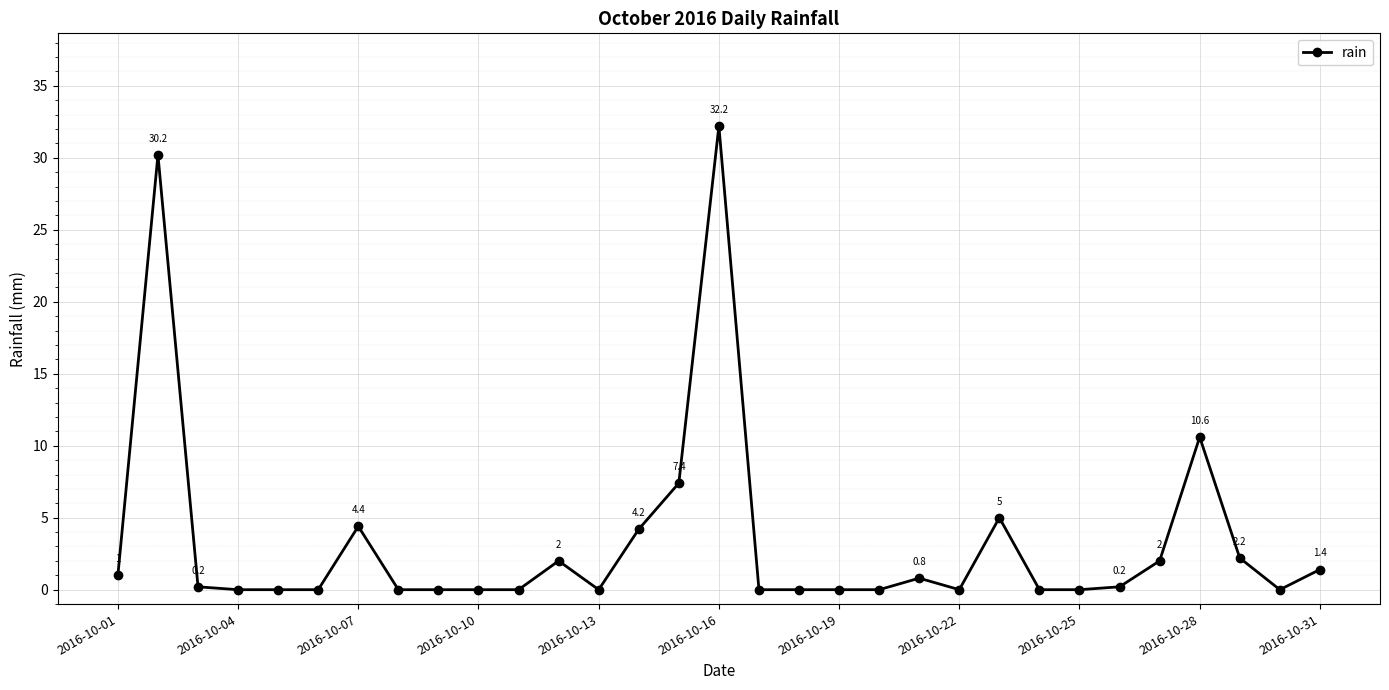

What is the difference between the maximum and minimum values?

32.2